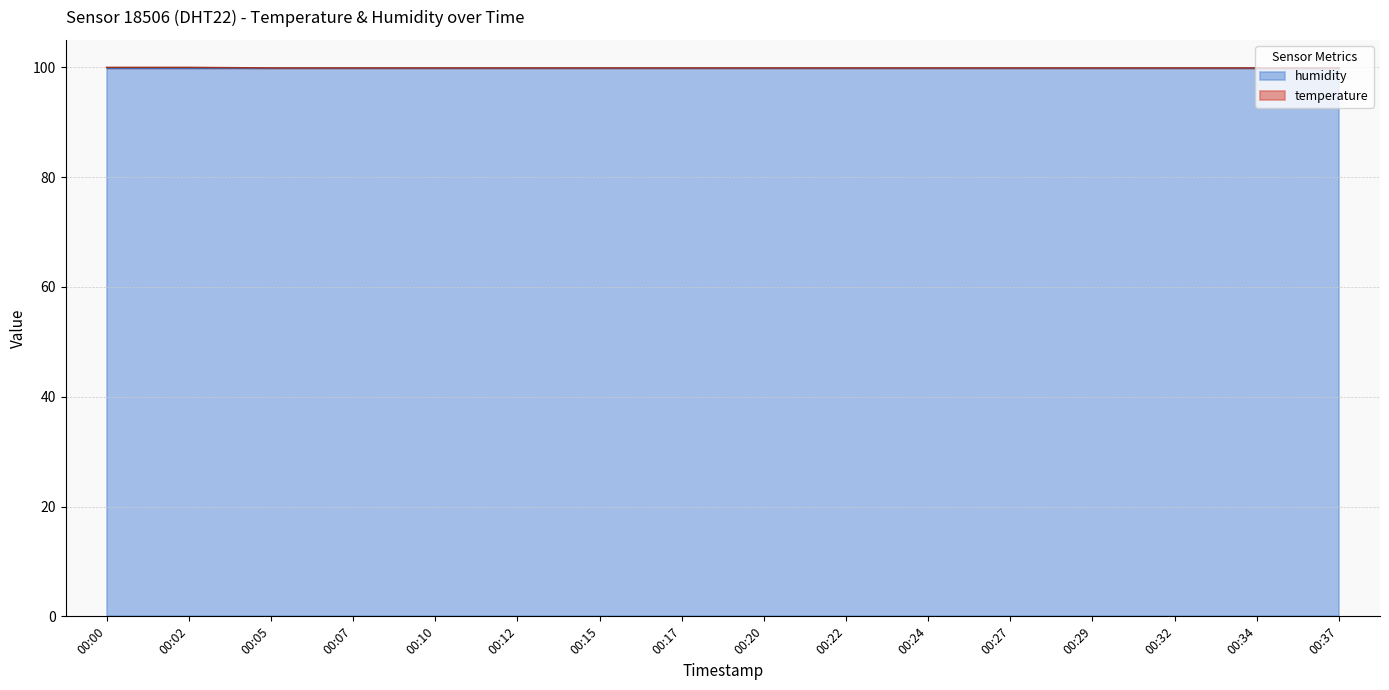

The value at 00:29 is 33.3. True or false?

False